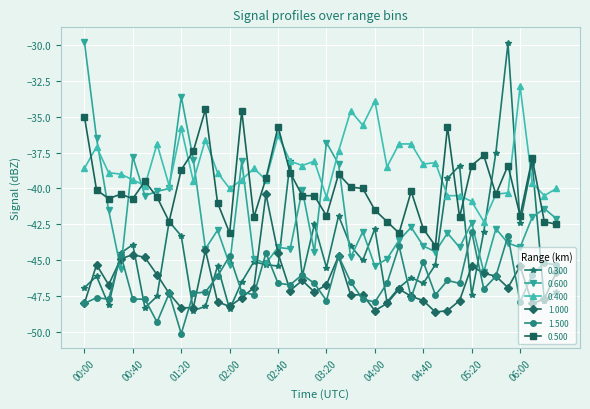

After their last crossing, which series has the higher values: 0.600 or 0.500?

0.600